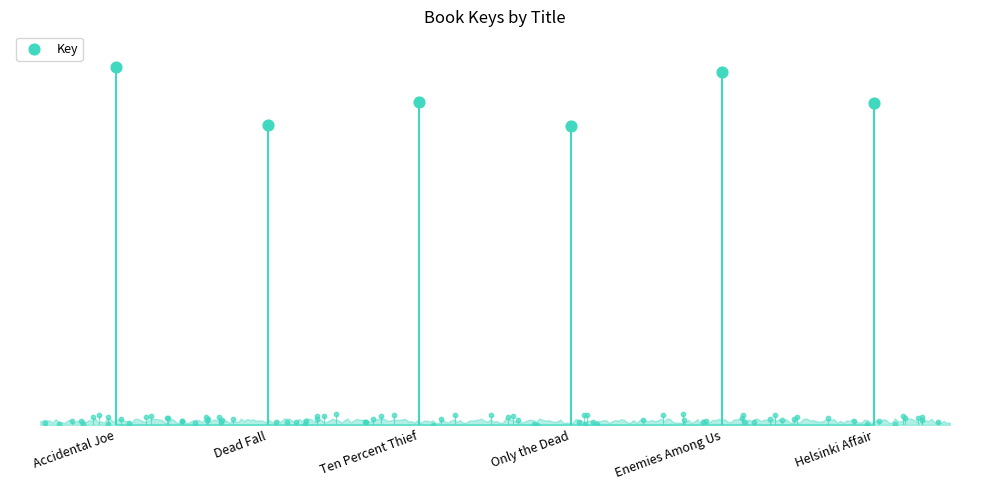

Approximately how many times larger is the value at Ten Percent Thief compared to Only the Dead?

1.1